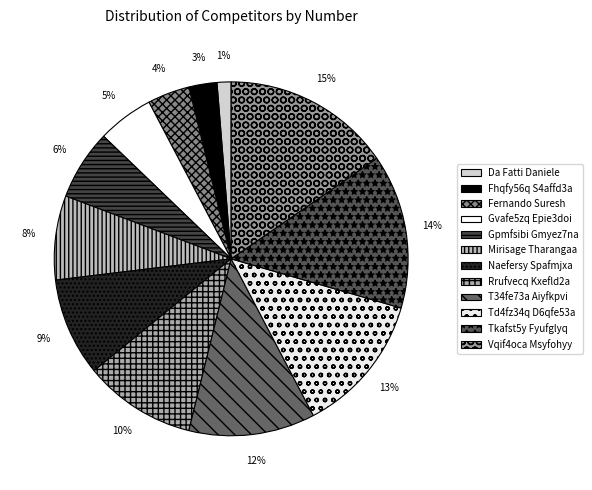

How many slices are in this pie chart?

12